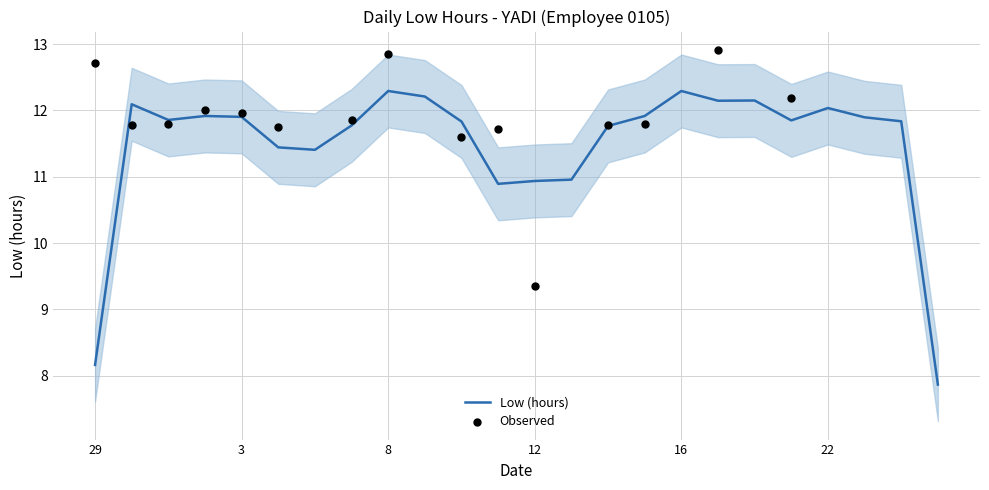

Between 2 and 4, which is larger?

2